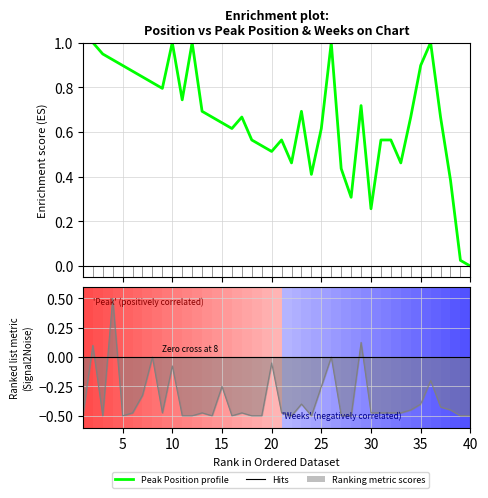

True or false: Peak Position (normalized) has more than 1 points higher than both neighbors.

True